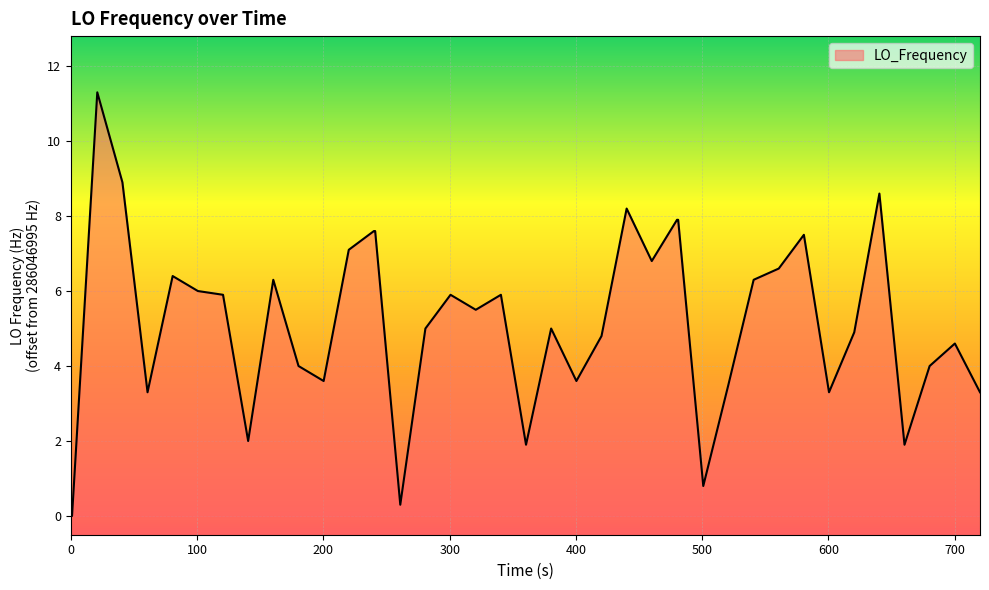

Reading left to right, list all the values displayed in this chart.

0.0	0.0	11.3	8.9	3.3	6.4	6.0	5.9	2.0	6.3	4.0	3.6	7.1	7.6	7.6	0.3	5.0	5.9	5.5	5.9	1.9	5.0	3.6	4.8	8.2	6.8	7.9	7.9	0.8	3.5	6.3	6.6	7.5	3.3	4.9	8.6	1.9	4.0	4.6	3.3